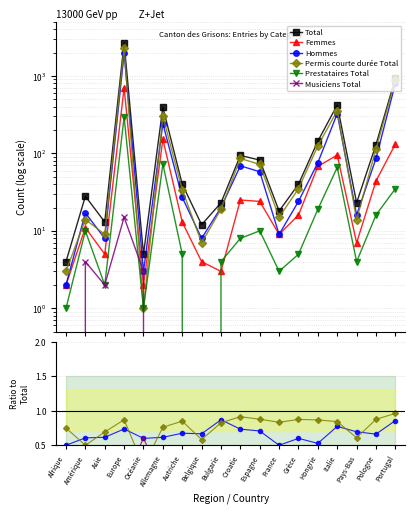

Between Autriche and Croatie, which series saw the biggest shift?

Total